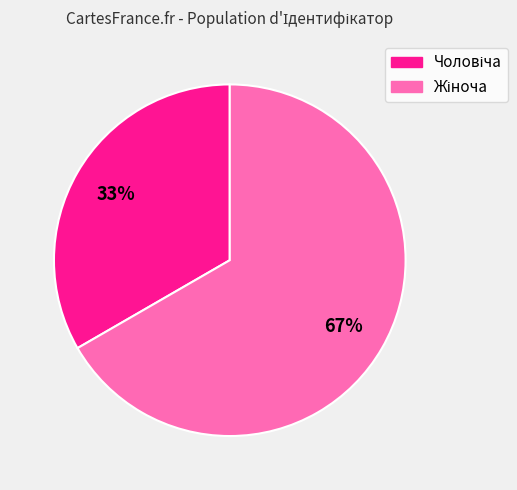

To the nearest percent, what is the average slice percentage?

50%